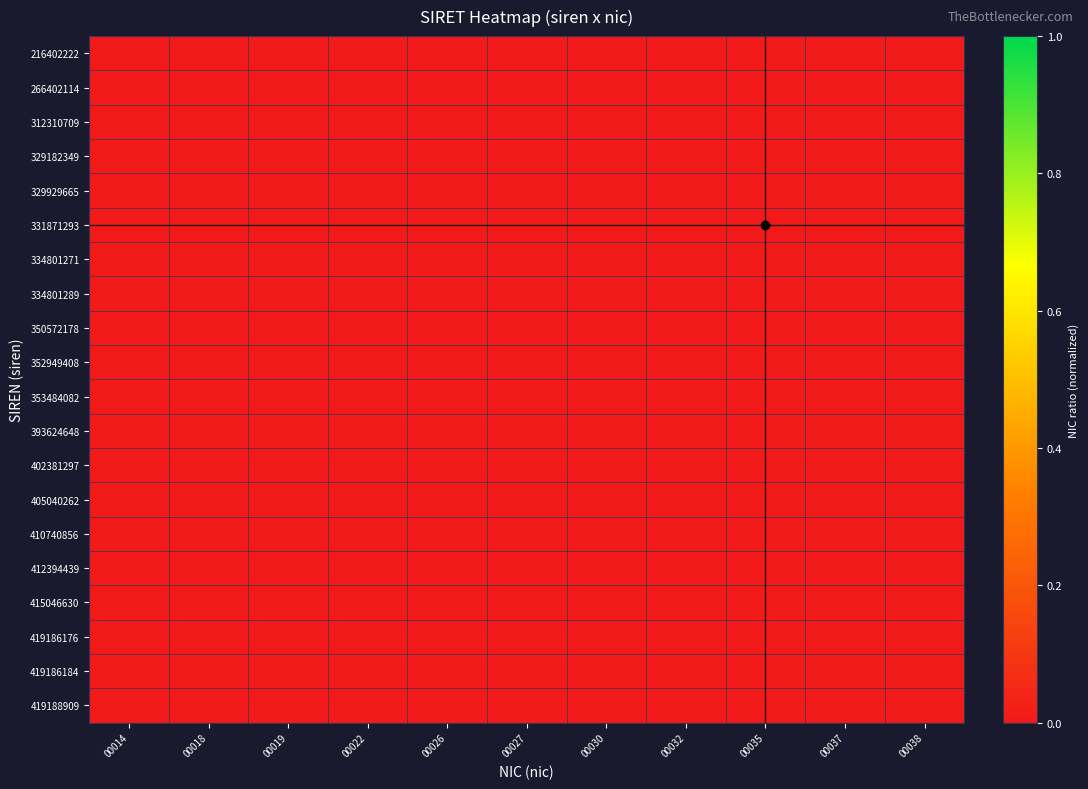

Which has a higher value, 00027 or 00035?

00027